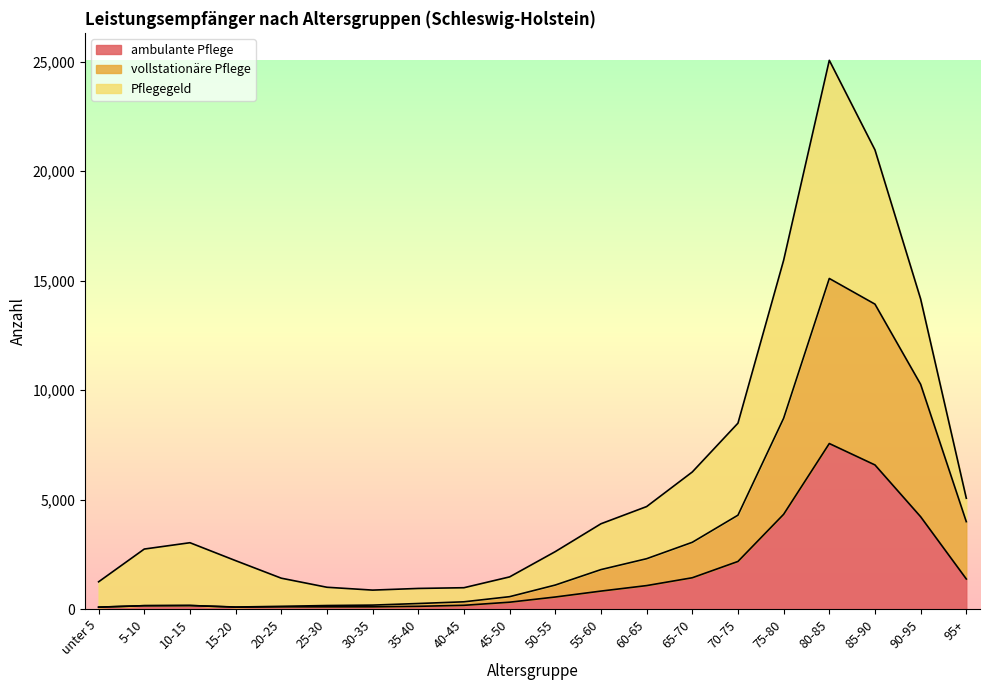

Between 45-50 and 50-55, which is larger?

50-55